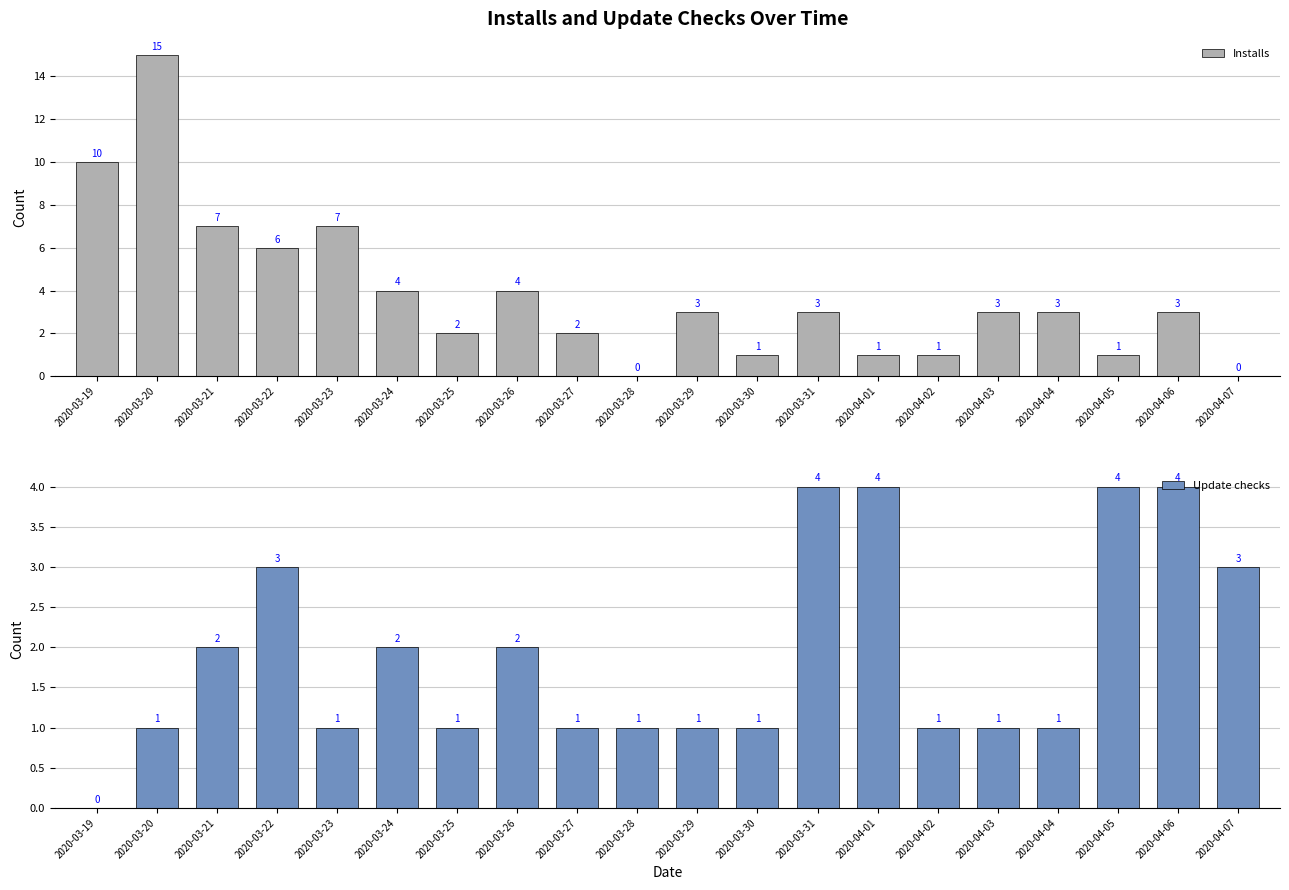

At which category is the sum across all series the highest?

2020-03-20